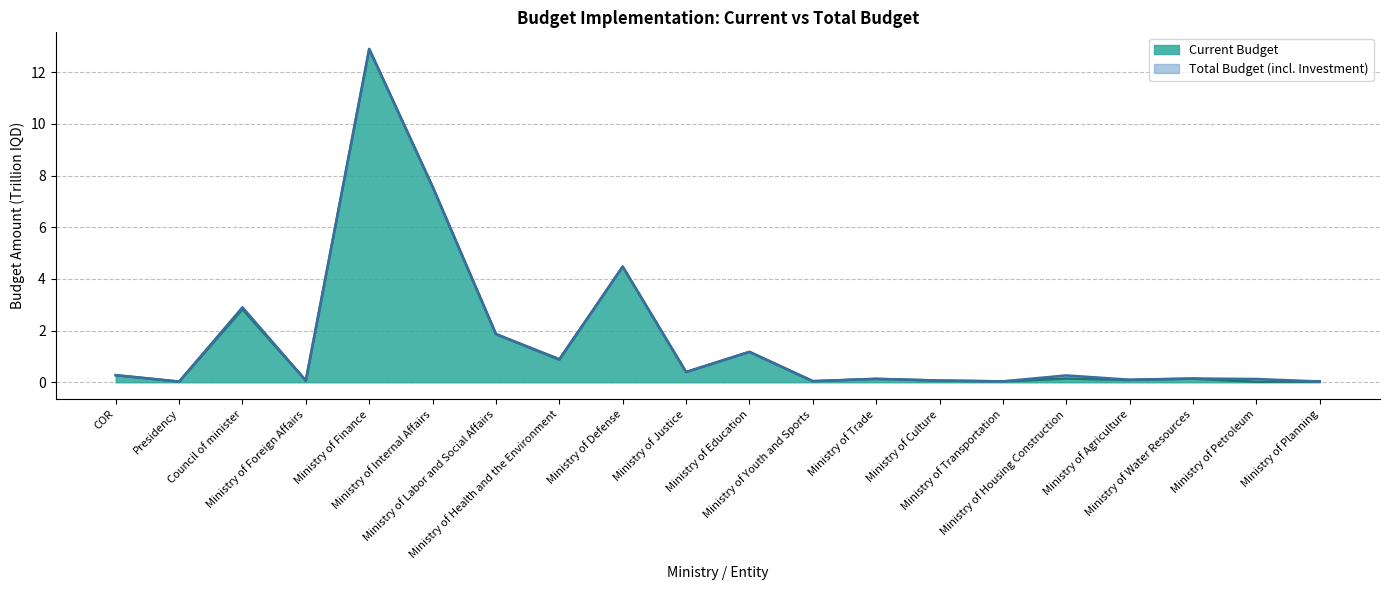

What is the sum of the Current Budget values at Ministry of Finance and Ministry of Internal Affairs?

20.5